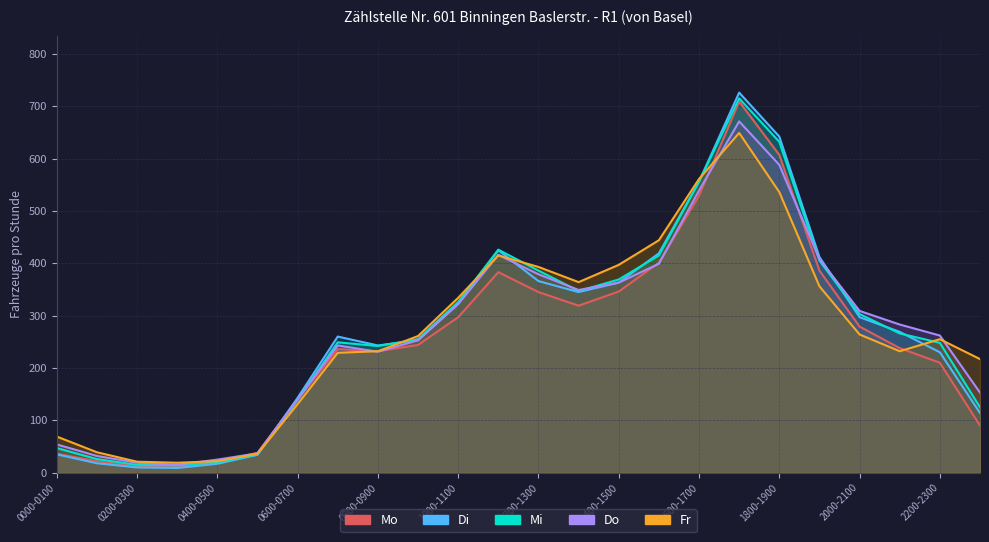

Between 0300-0400 and 2100-2200, which series saw the biggest shift?

Do